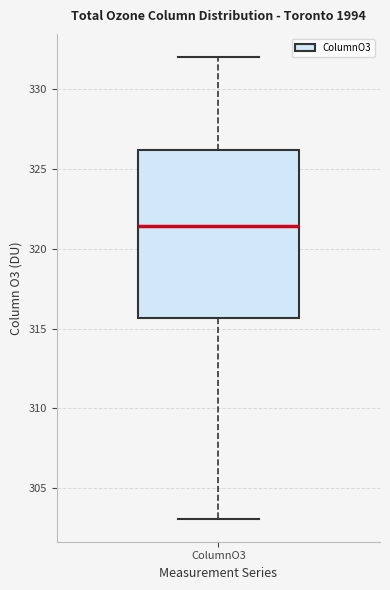

Where does the lower whisker of the box for ColumnO3 end on the y-axis? The values are not printed on the chart, so give them approximately, as read against the axis.

303.0